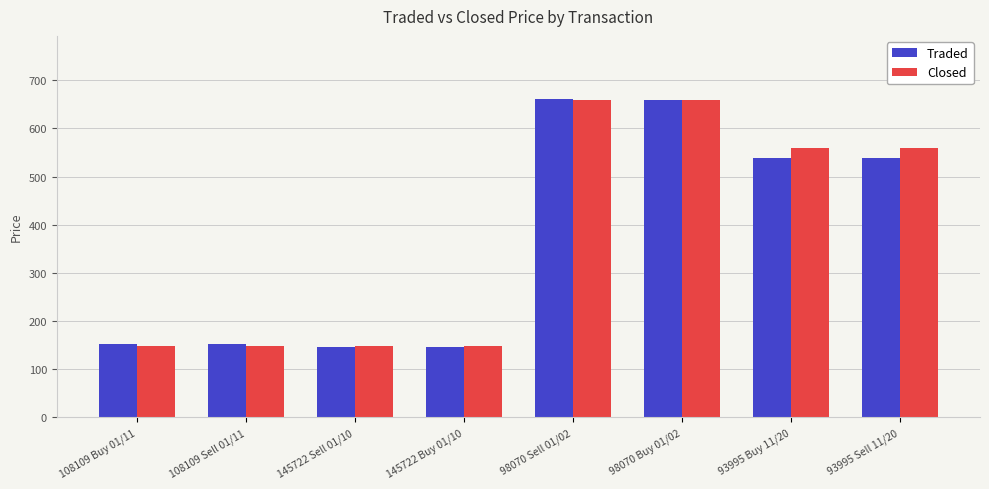

What is the difference between the maximum and minimum values in the Closed series?

511.8